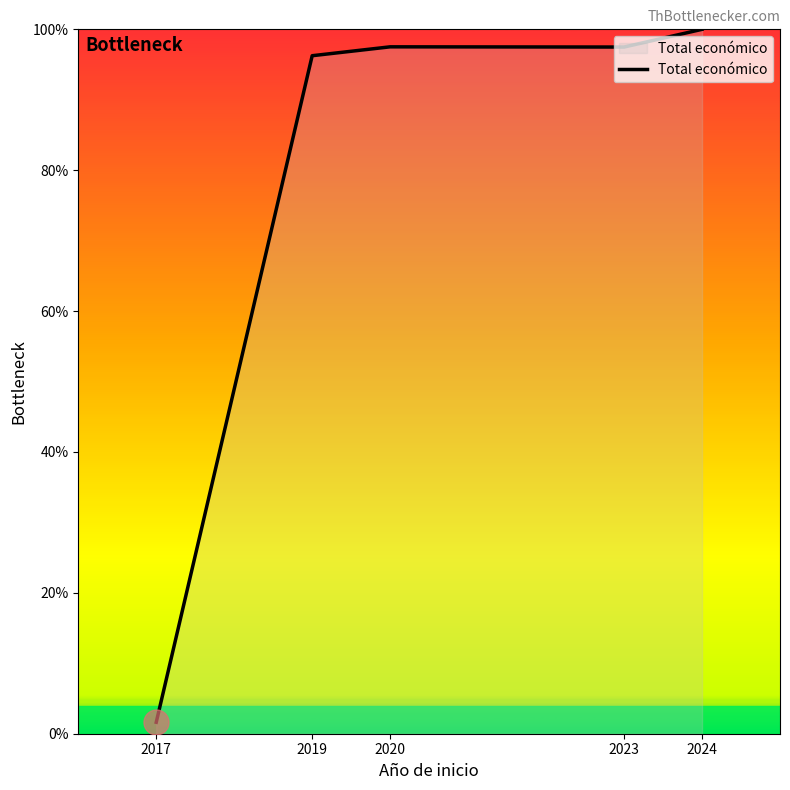

What is the smallest value displayed?

1.6